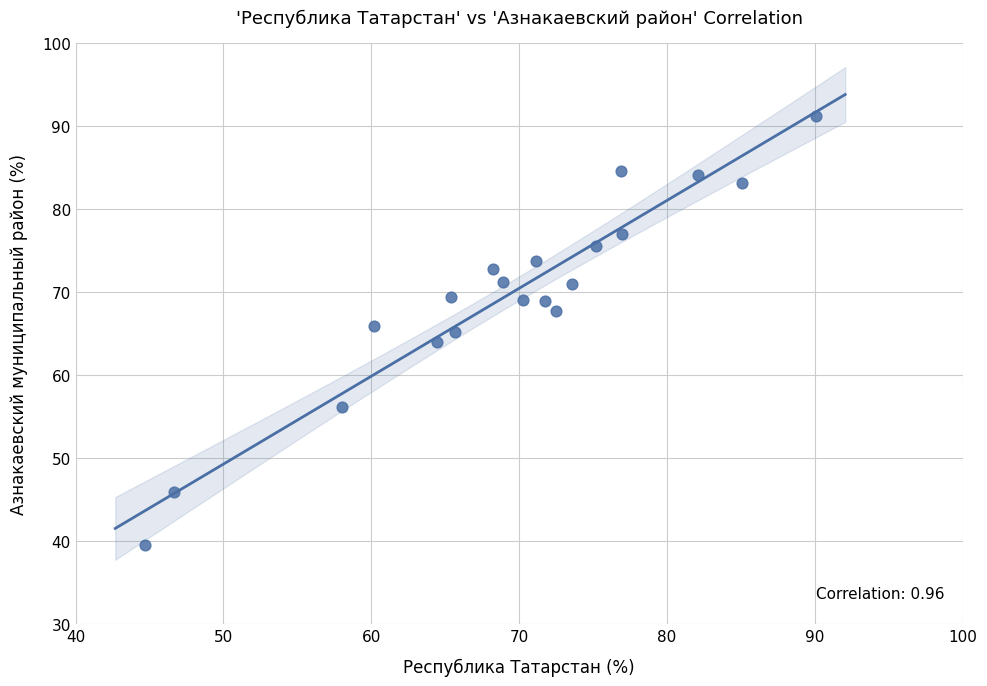

What is the range of Y values (max minus min)?

51.6